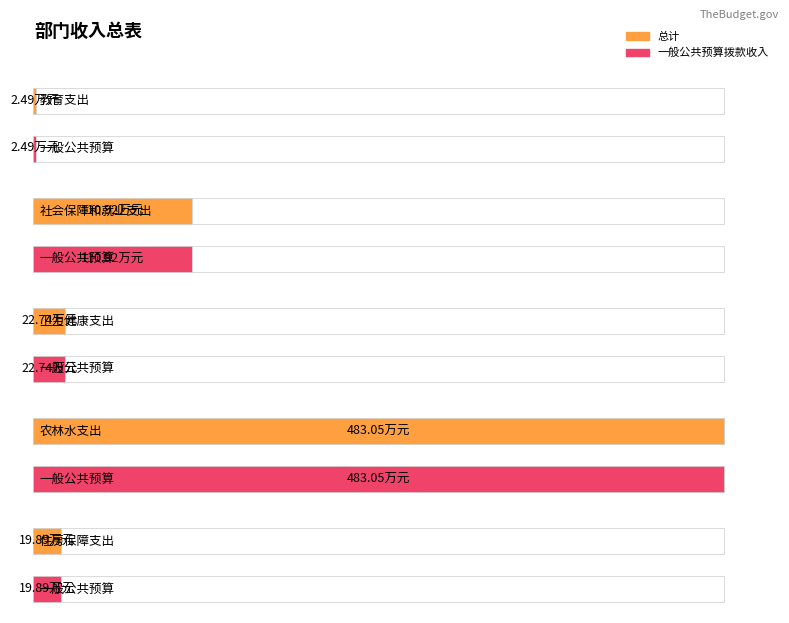

Is the value of 总计 at 教育支出 greater than the value of 一般公共预算拨款收入 at 住房保障支出?

No